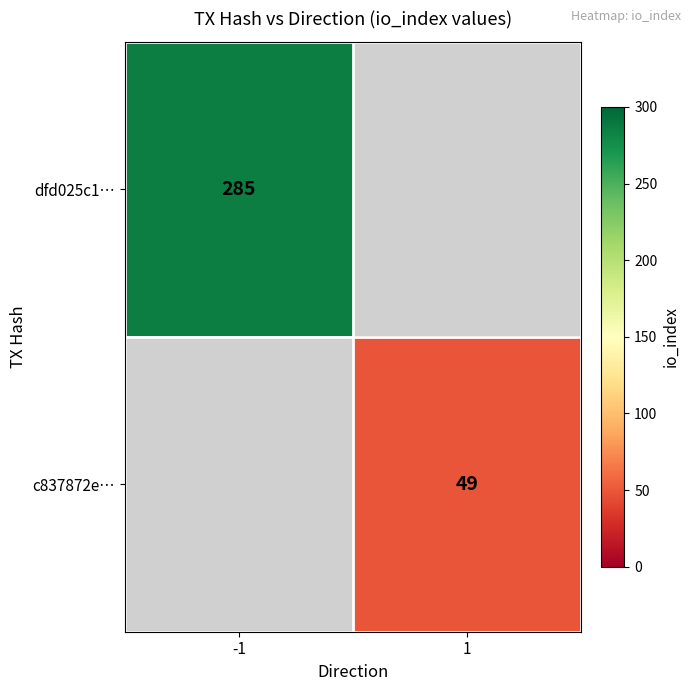

The dfd025c1… series shows 457.2 at -1. True or false?

False